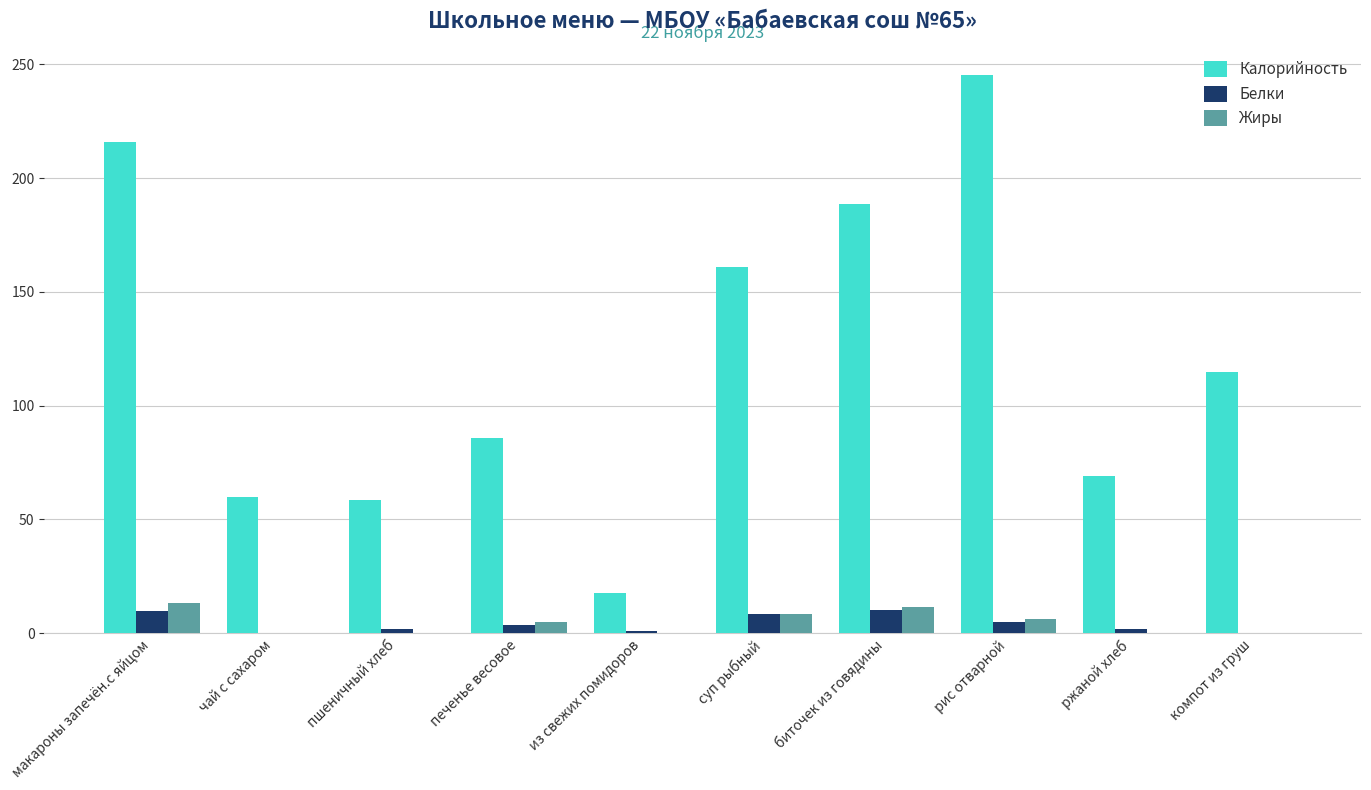

What is the sum of the Белки values at чай с сахаром and компот из груш?

0.2